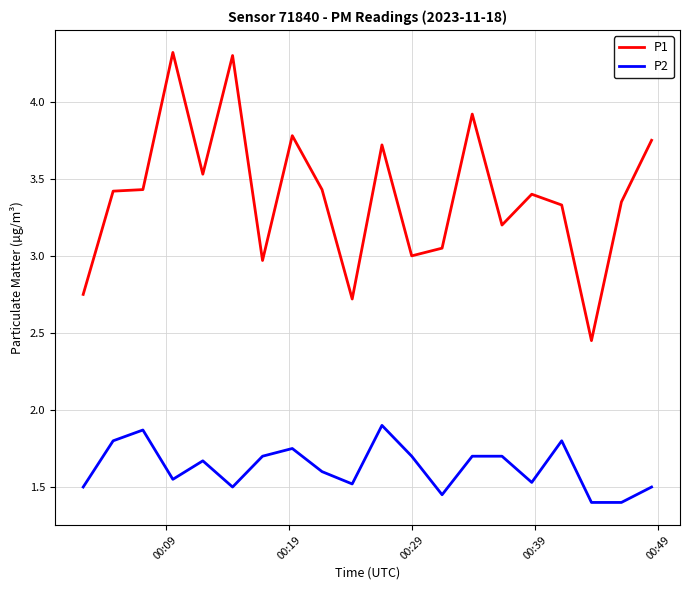

List the series in order of their overall mean, highest first.

P1, P2